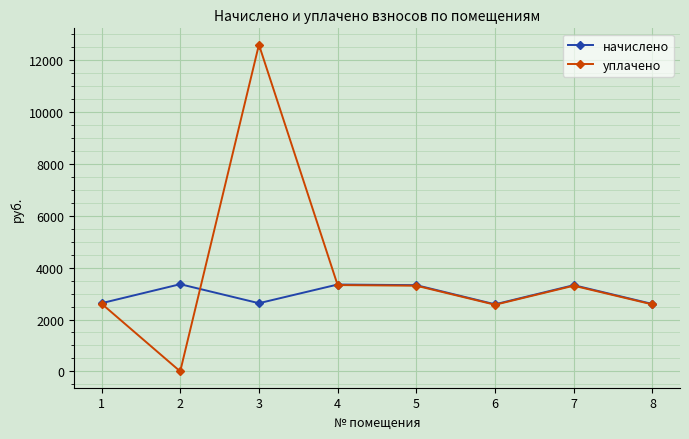

At which category does уплачено reach its first local valley?

2